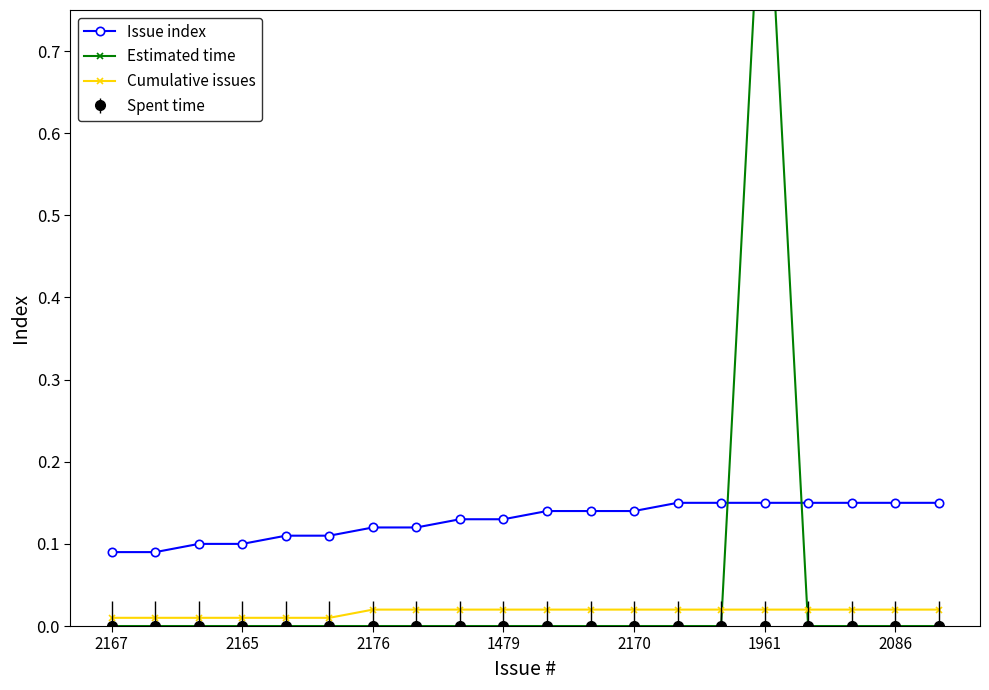

True or false: Issue index has a value of 0.1 at 19.

True